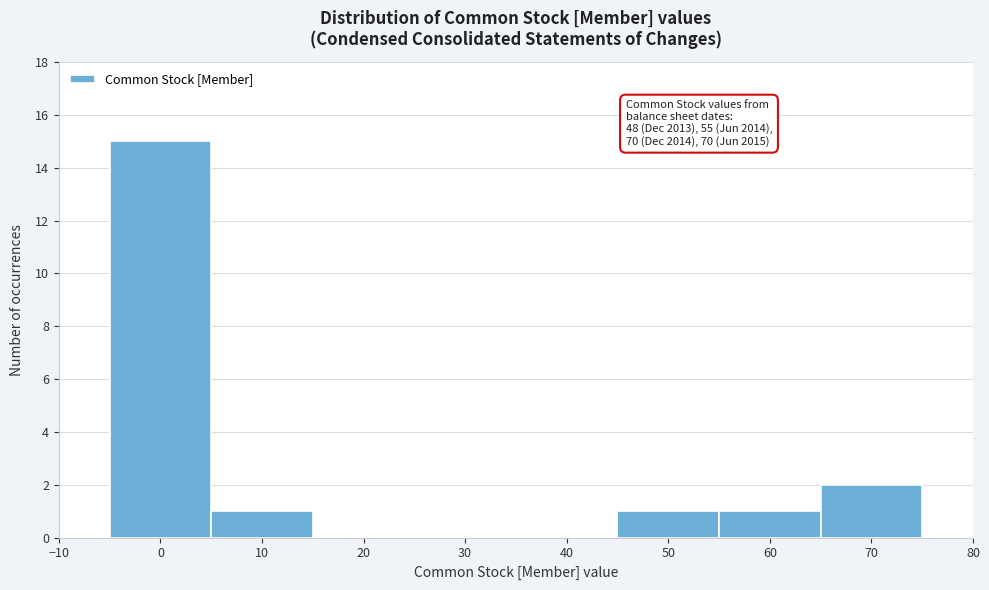

Which range on the x-axis has the tallest bar?

-5 to 5